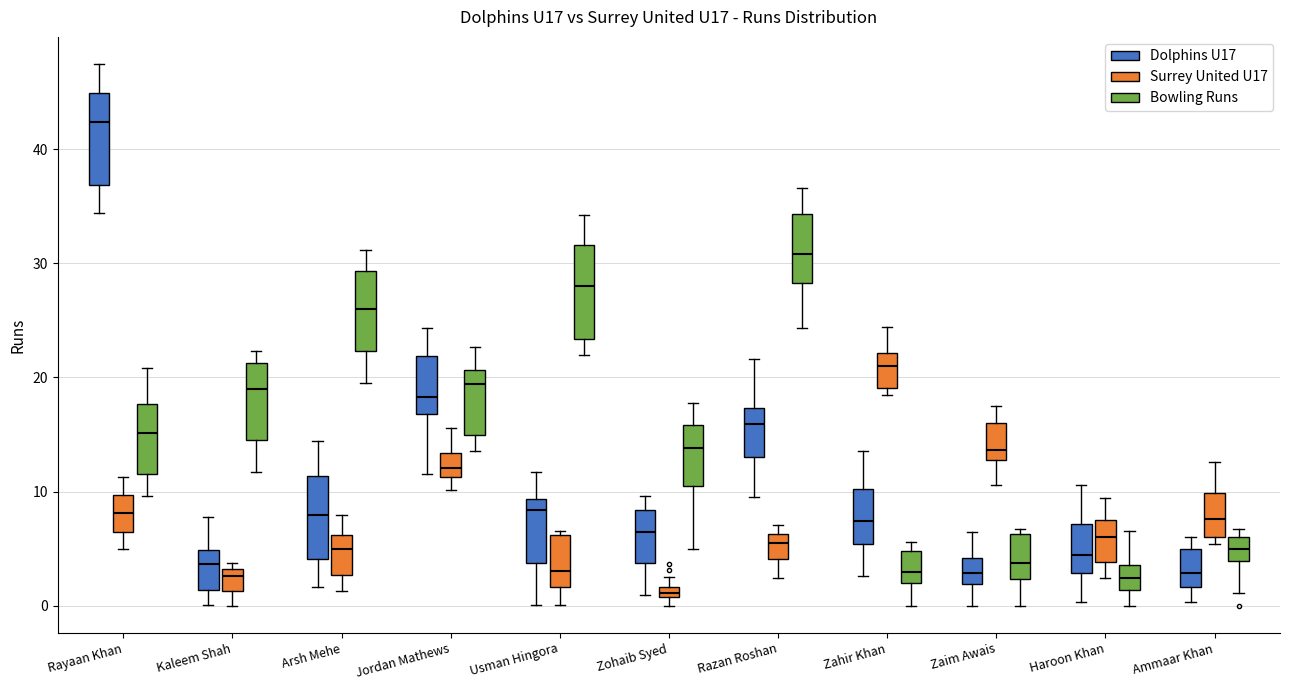

Where is the upper edge of the box for Razan Roshan (Surrey United U17) on the y-axis? The values are not printed on the chart, so give them approximately, as read against the axis.

6